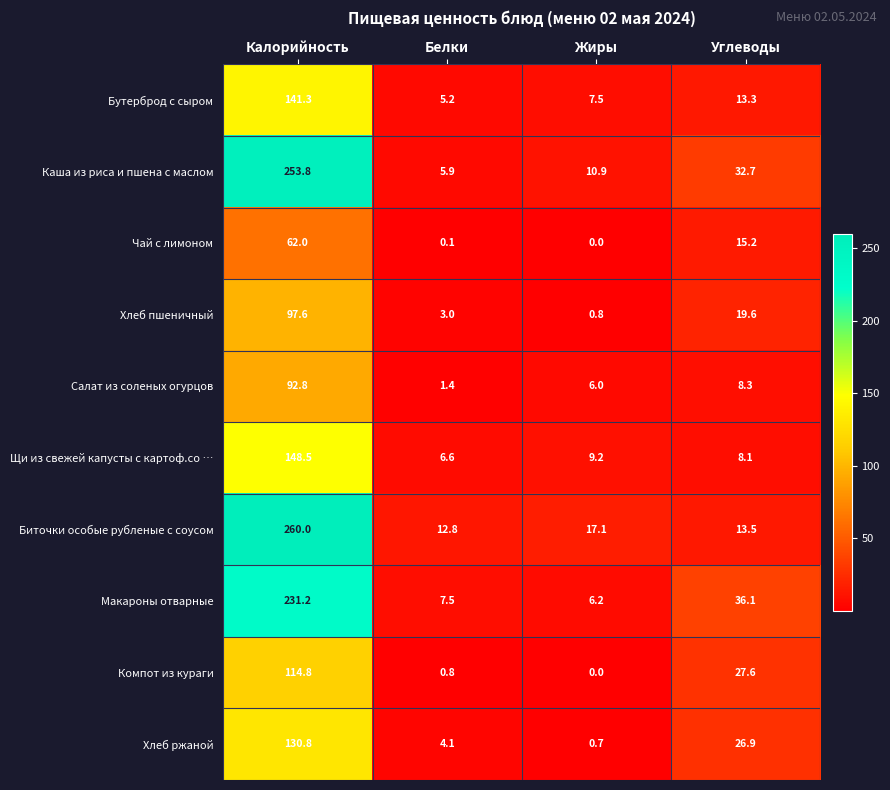

Is the value of Биточки особые рубленые с соусом at Жиры greater than the value of Салат из соленых огурцов at Углеводы?

Yes